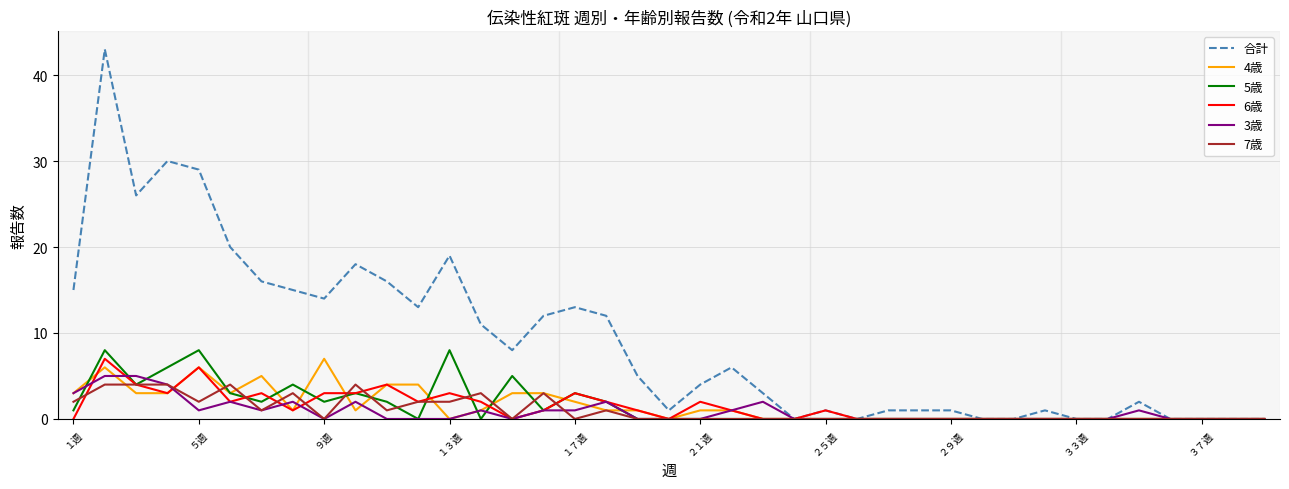

What is the maximum value shown in the chart?

43